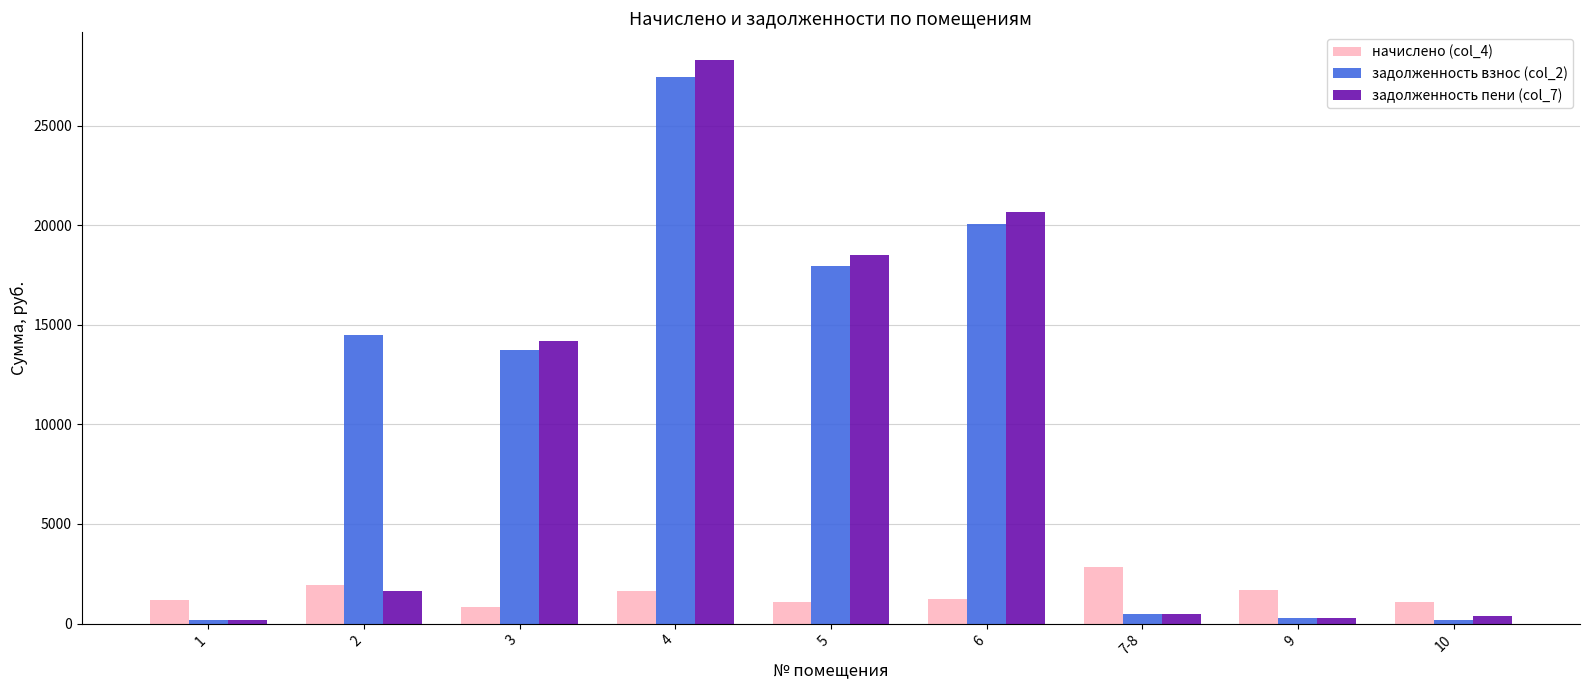

What are all the series names shown in the legend?

начислено (col_4), задолженность взнос (col_2), задолженность пени (col_7)